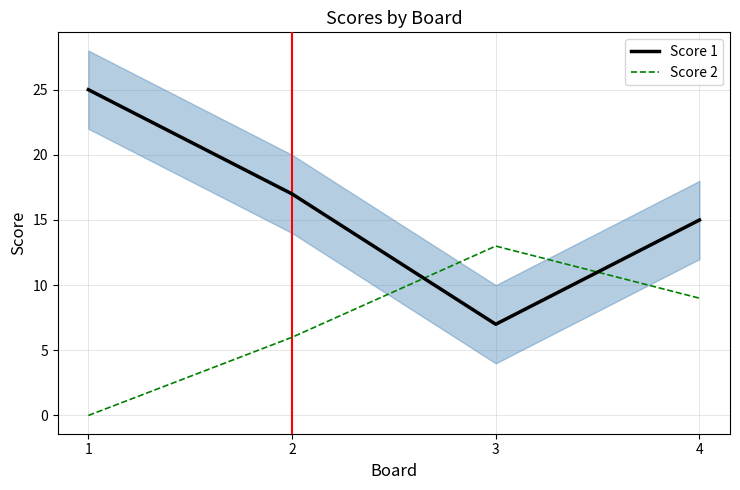

Which series changed the most between 3 and 4?

Score 1